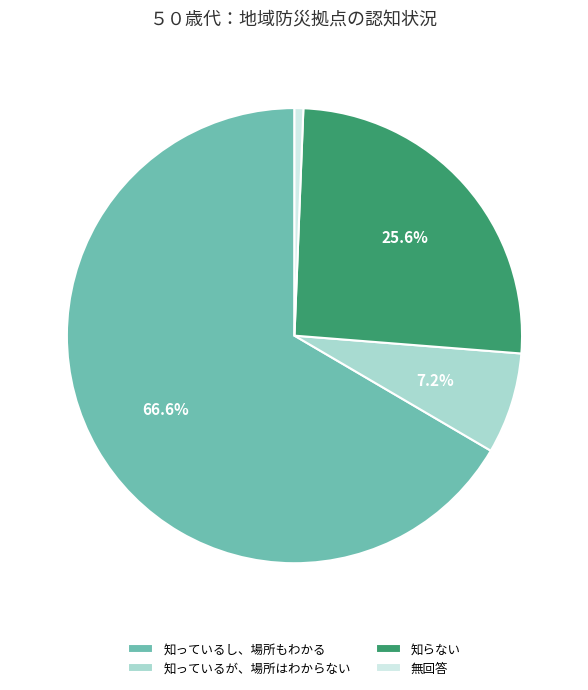

Rank the categories by value from lowest to highest.

無回答, 知っているが、場所はわからない, 知らない, 知っているし、場所もわかる